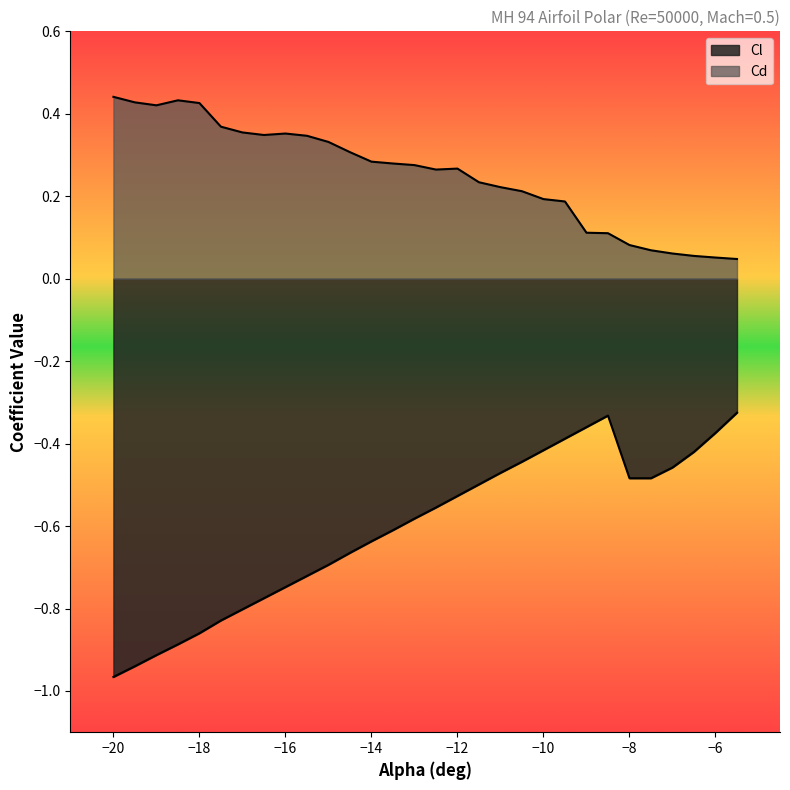

Between -16 and -13.5, which is larger?

-13.5